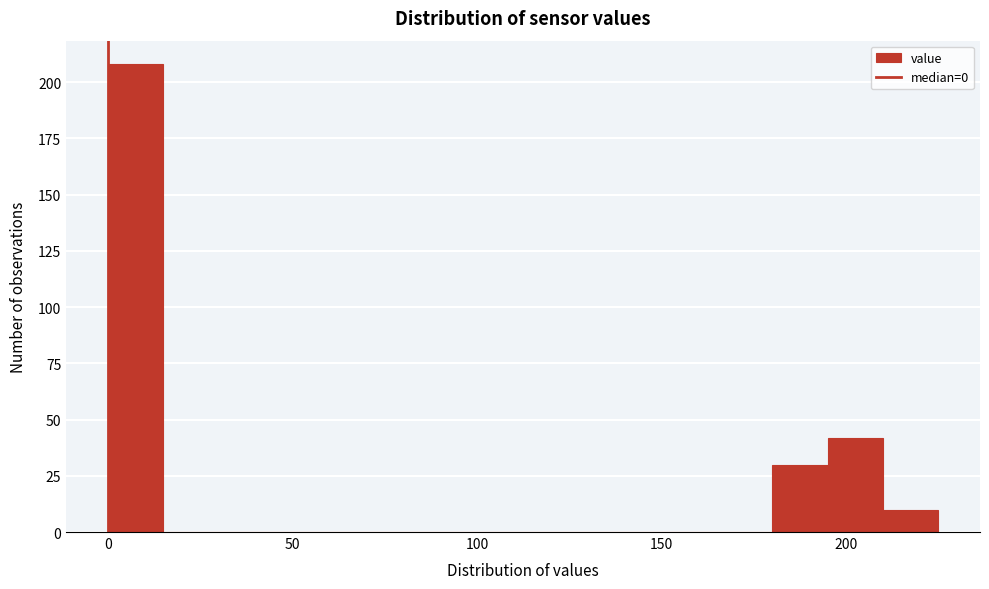

Read against the x-axis, roughly where is the centre of the tallest bar?

10